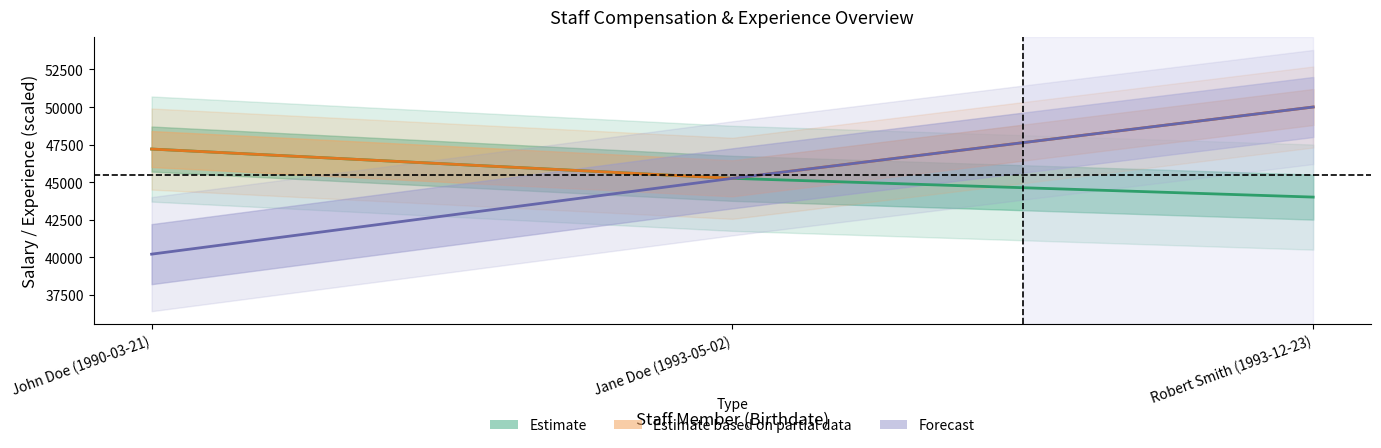

At which label does fundingSourceAmount1 reach its peak?

Robert Smith (1993-12-23)